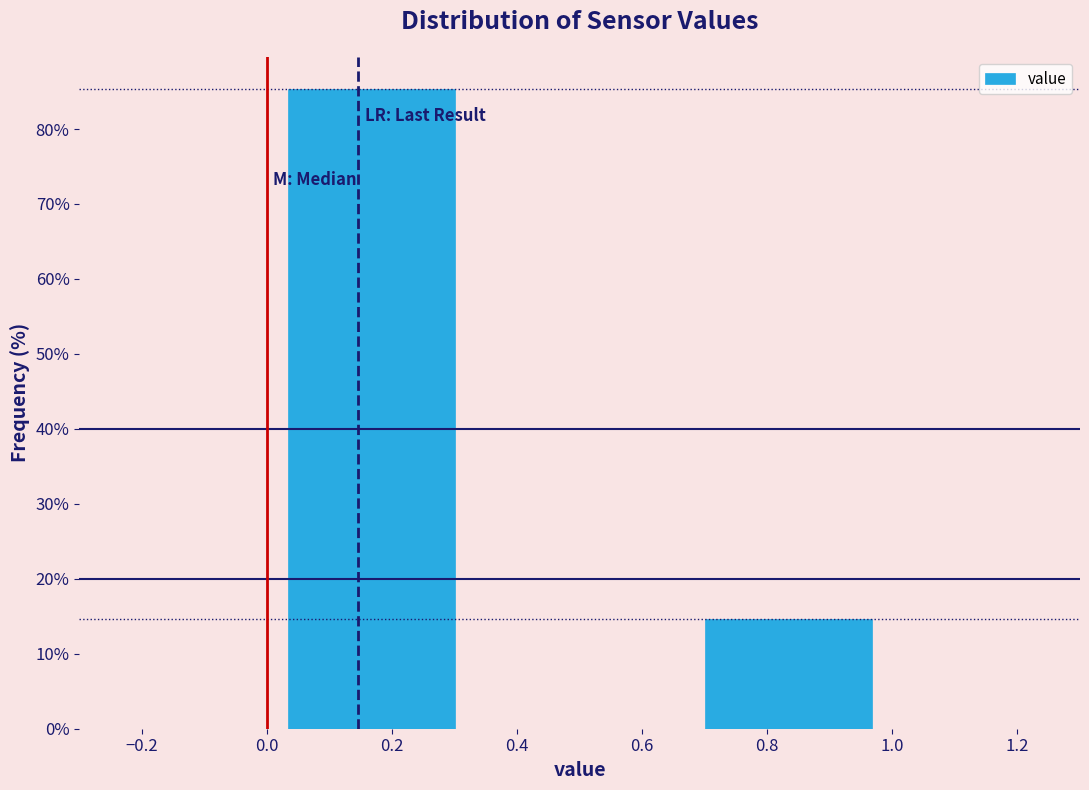

How tall is the bar that spans 0.66 to 1.00 on the x-axis? Neither the bar edges nor the heights are printed on the chart, so give them approximately, as read against the axes.

15